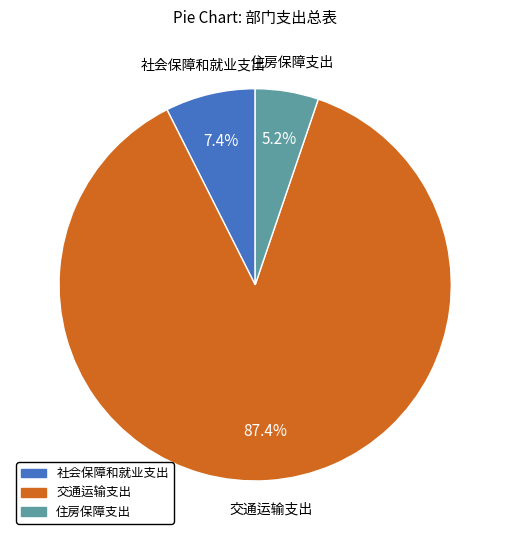

What is the largest slice in the pie chart?

交通运输支出